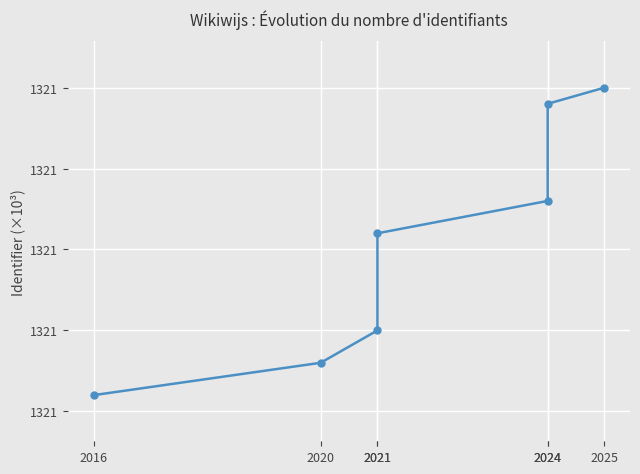

At which category does the chart reach its minimum across all series?

2016